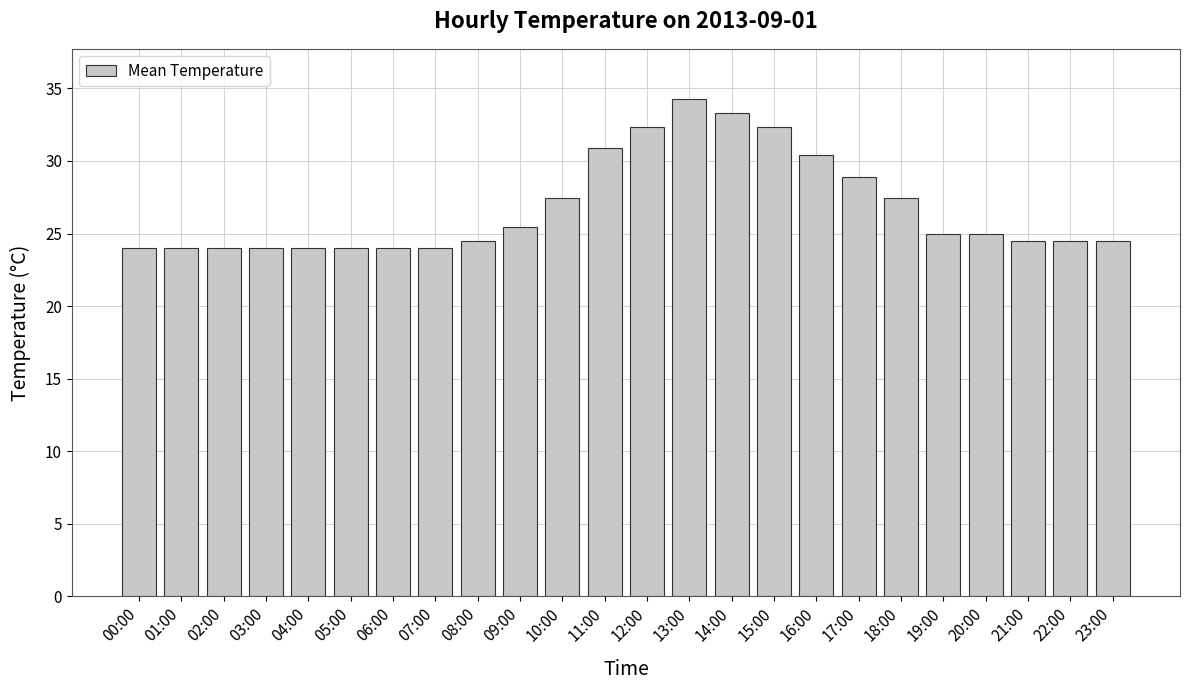

True or false: the data shows 24.0 at 03:00.

True